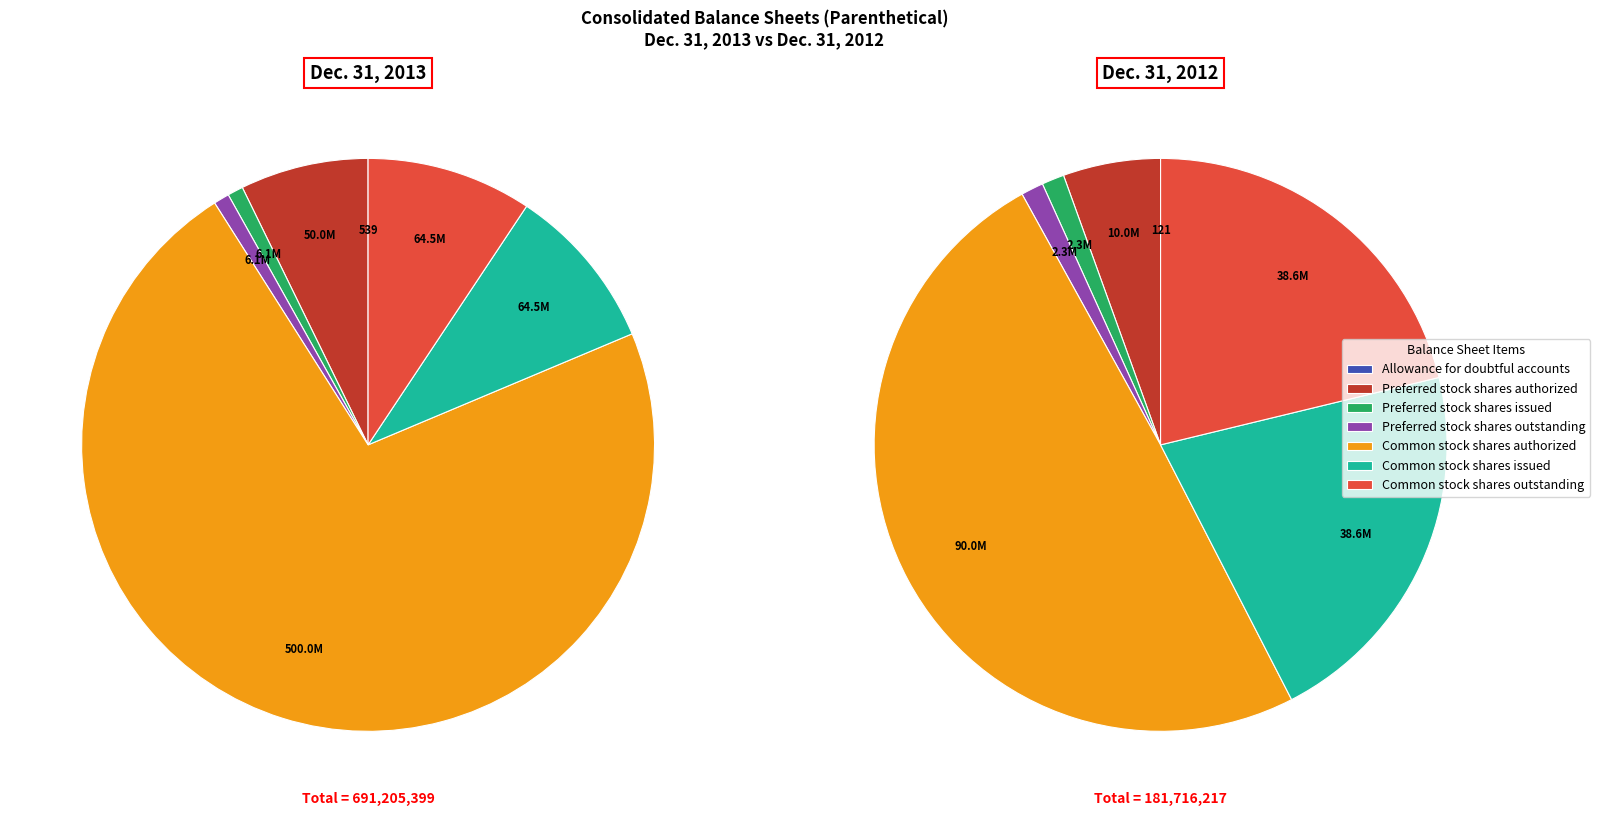

Which category has the biggest portion of the pie?

Common stock
shares authorized